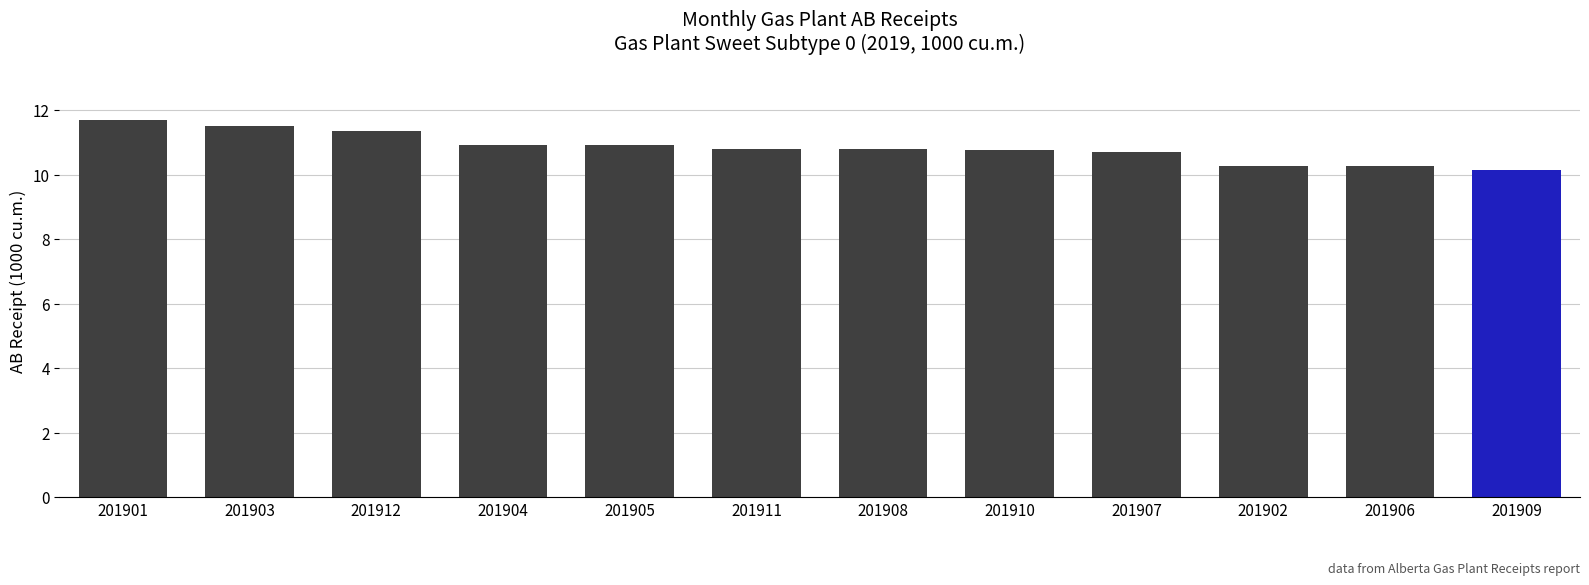

What is the greatest value displayed?

11.7